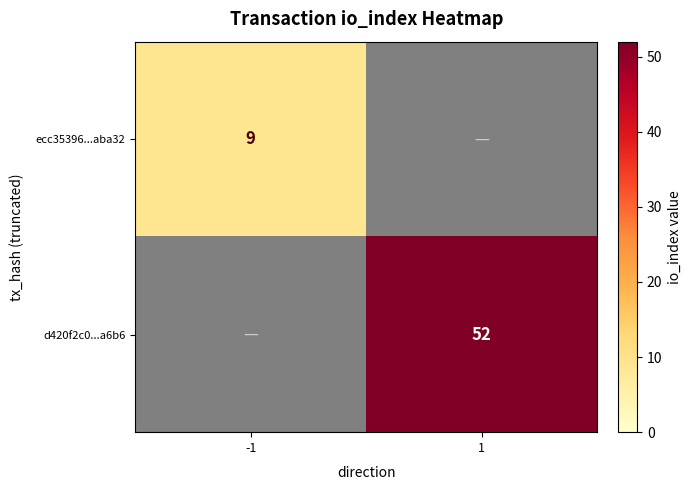

How many series are shown in this chart?

2